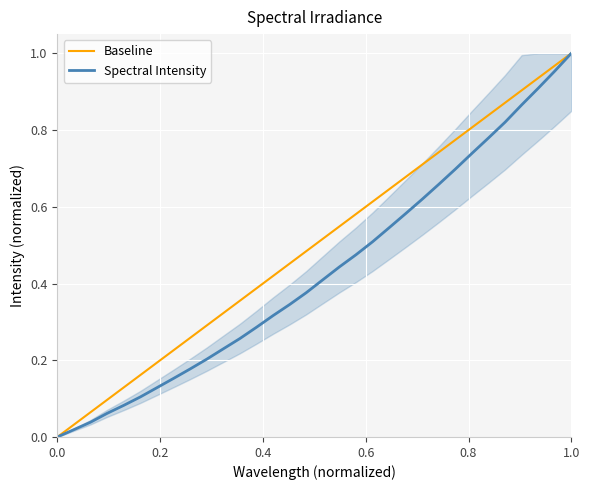

What is the difference between the second highest and minimum values?

1.0